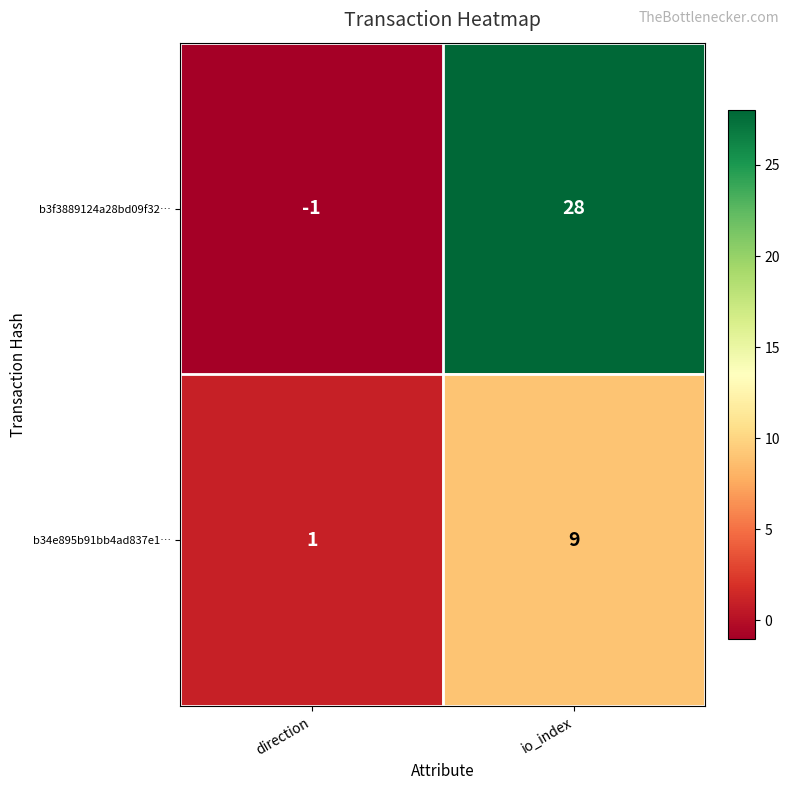

Which series has the largest range (max minus min)?

b3f3889124a28bd09f32…